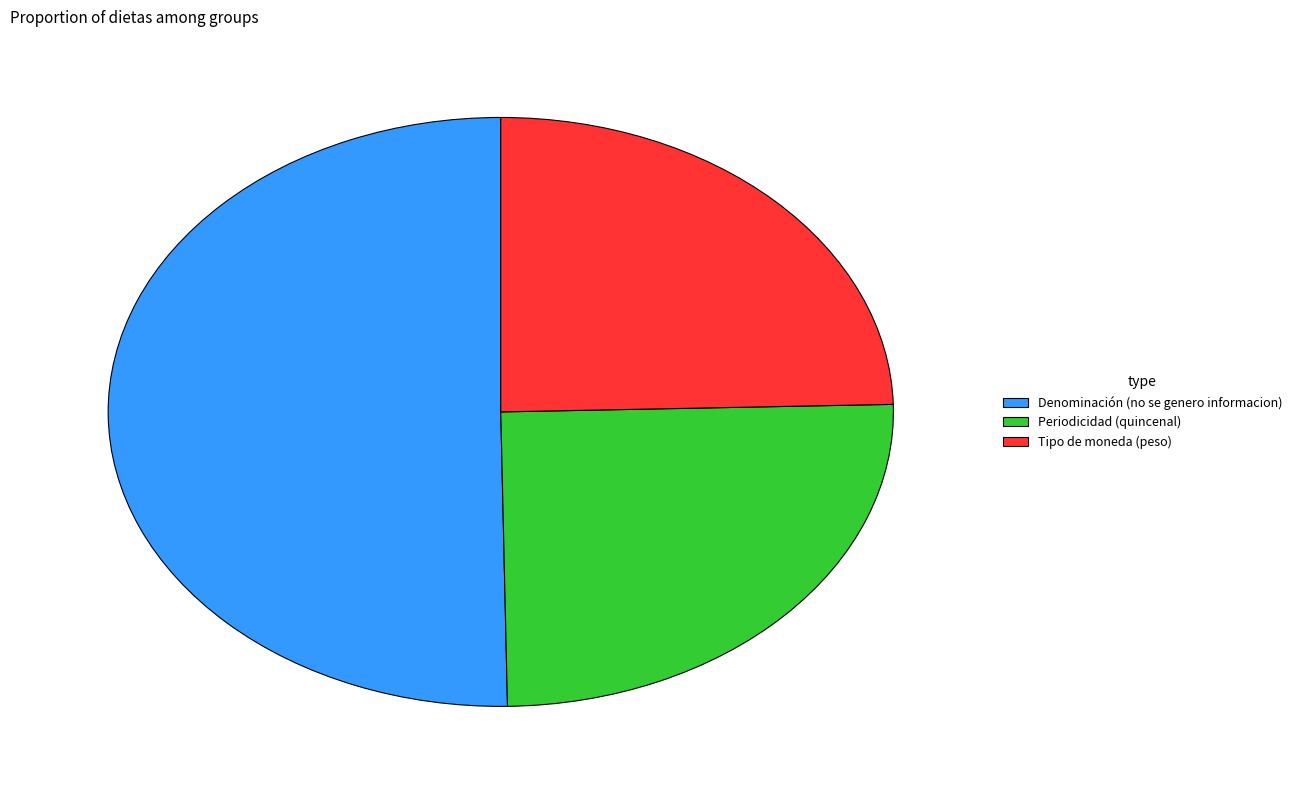

Do Denominación (no se genero informacion) and Periodicidad (quincenal) together represent more than half of the pie?

Yes